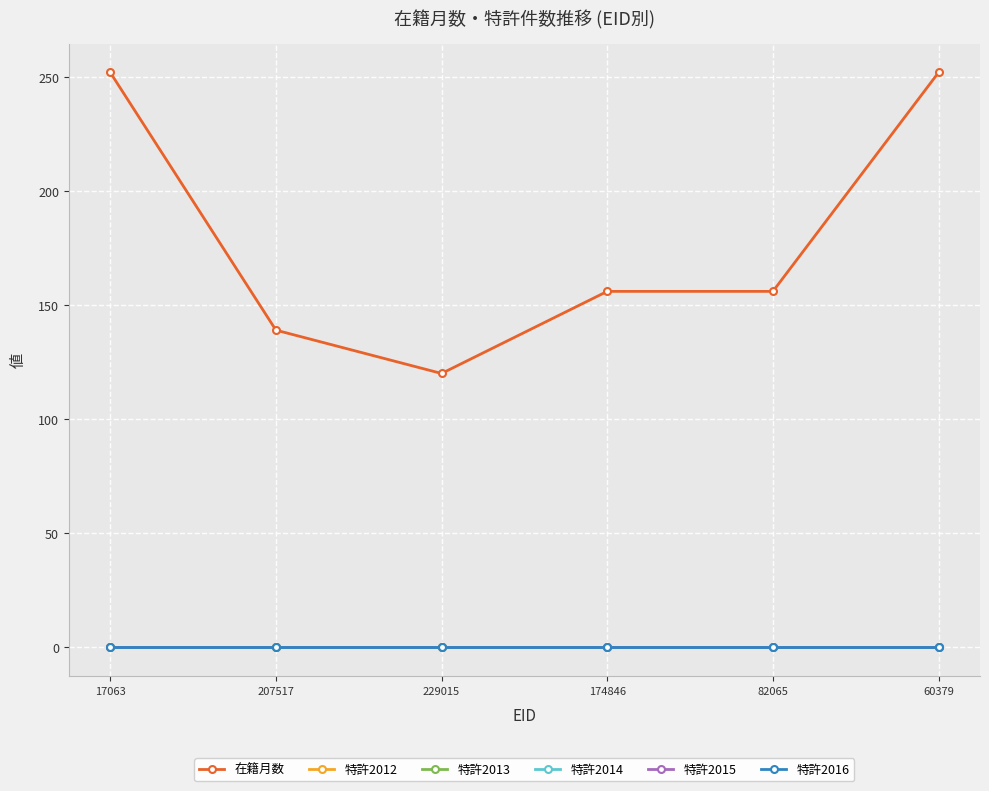

At how many categories does at least one series exceed 49?

6